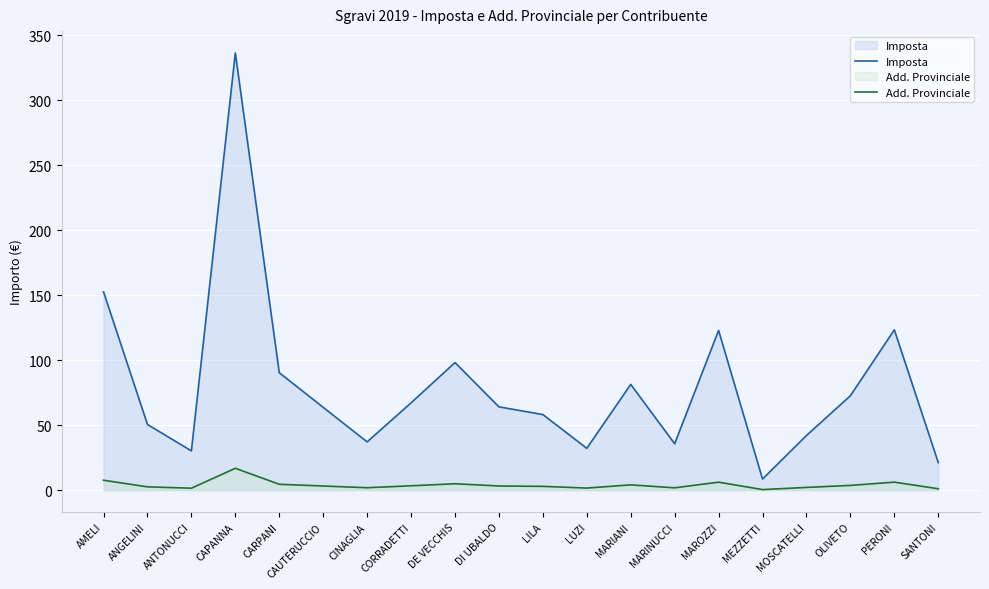

Which category has the highest value in the Imposta series?

CAPANNA